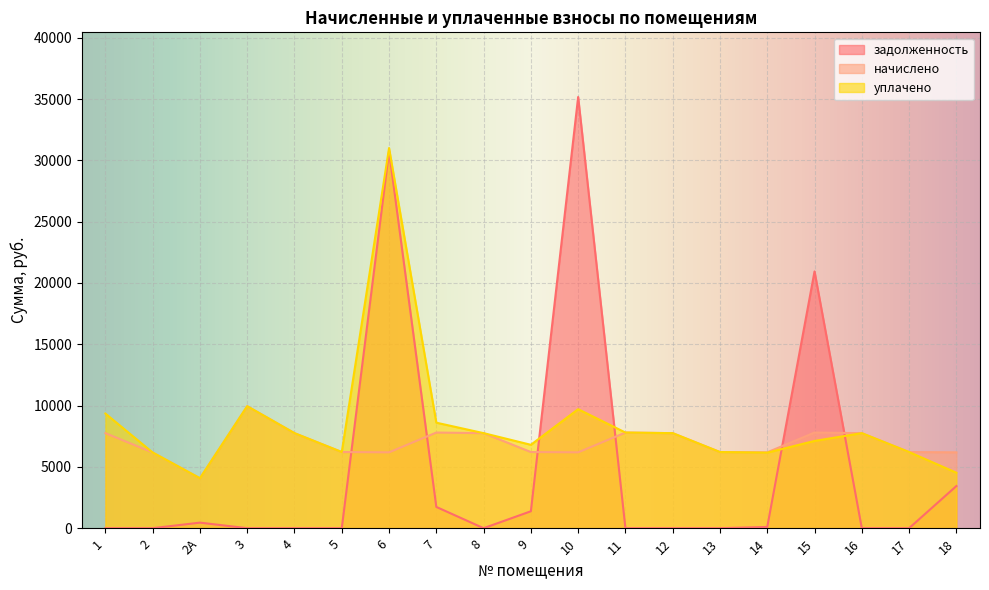

Which series ends up on top after the final intersection of задолженность and начислено?

начислено